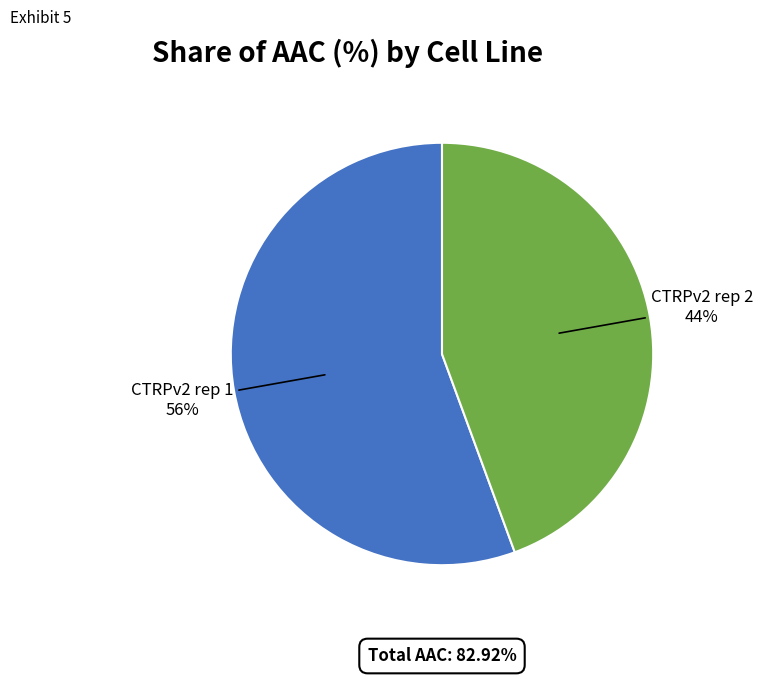

Which slice is the largest?

CTRPv2 rep 1